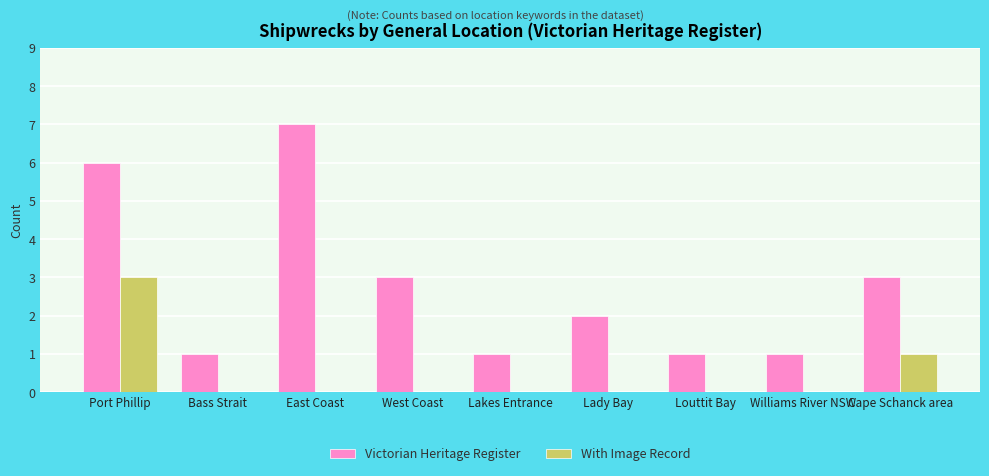

What is the difference between the Victorian Heritage Register values at Louttit Bay and Cape Schanck area?

2